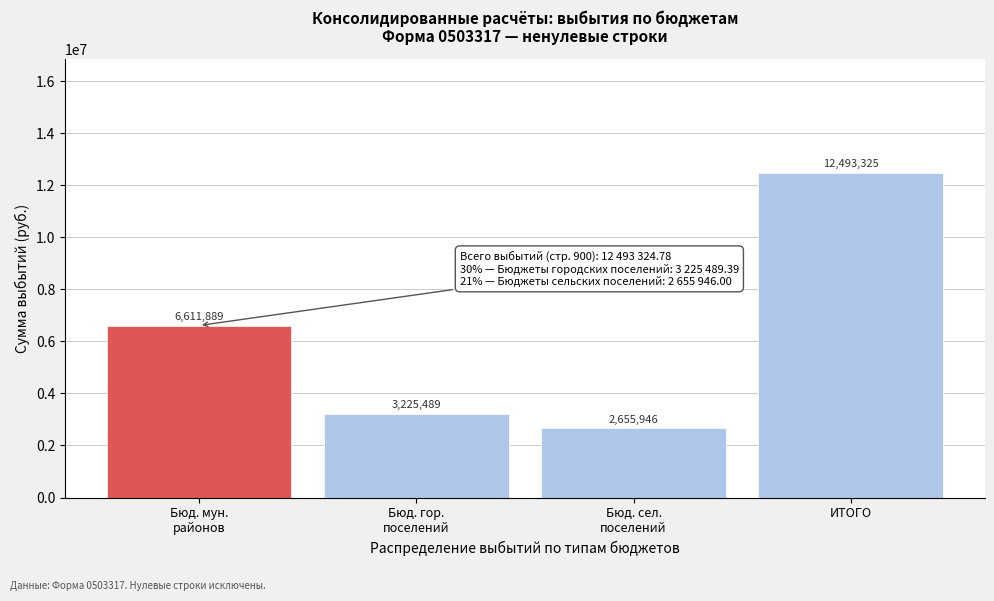

What is the maximum value shown in the chart?

12493324.8